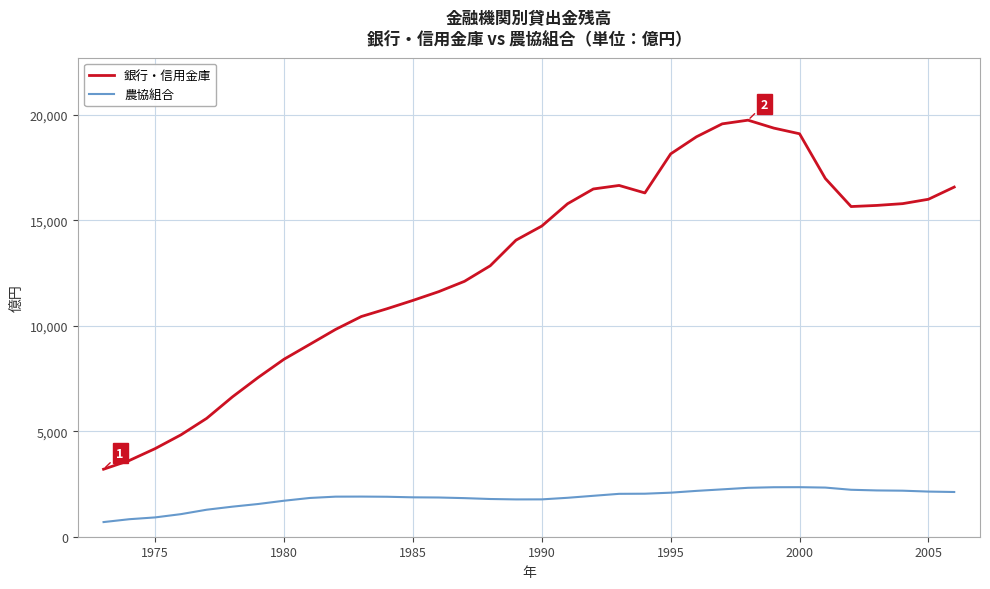

What is the highest value of the 銀行・信用金庫 series?

19749.7